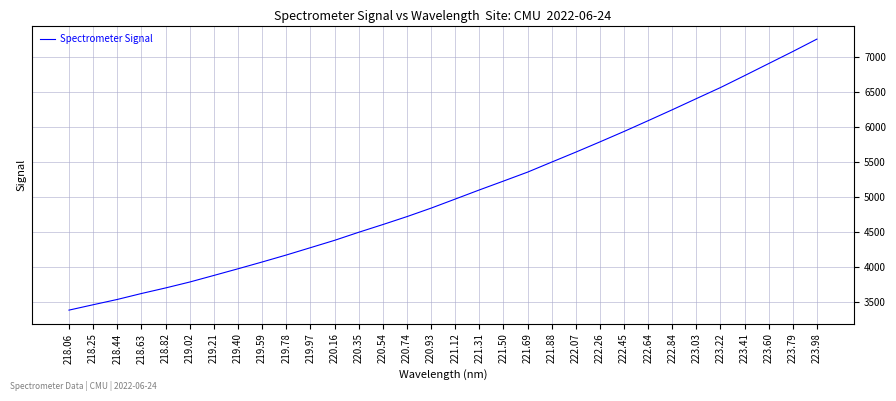

List the labels in order of value, largest first.

223.98, 223.79, 223.60, 223.41, 223.22, 223.03, 222.84, 222.64, 222.45, 222.26, 222.07, 221.88, 221.69, 221.50, 221.31, 221.12, 220.93, 220.74, 220.54, 220.35, 220.16, 219.97, 219.78, 219.59, 219.40, 219.21, 219.02, 218.82, 218.63, 218.44, 218.25, 218.06